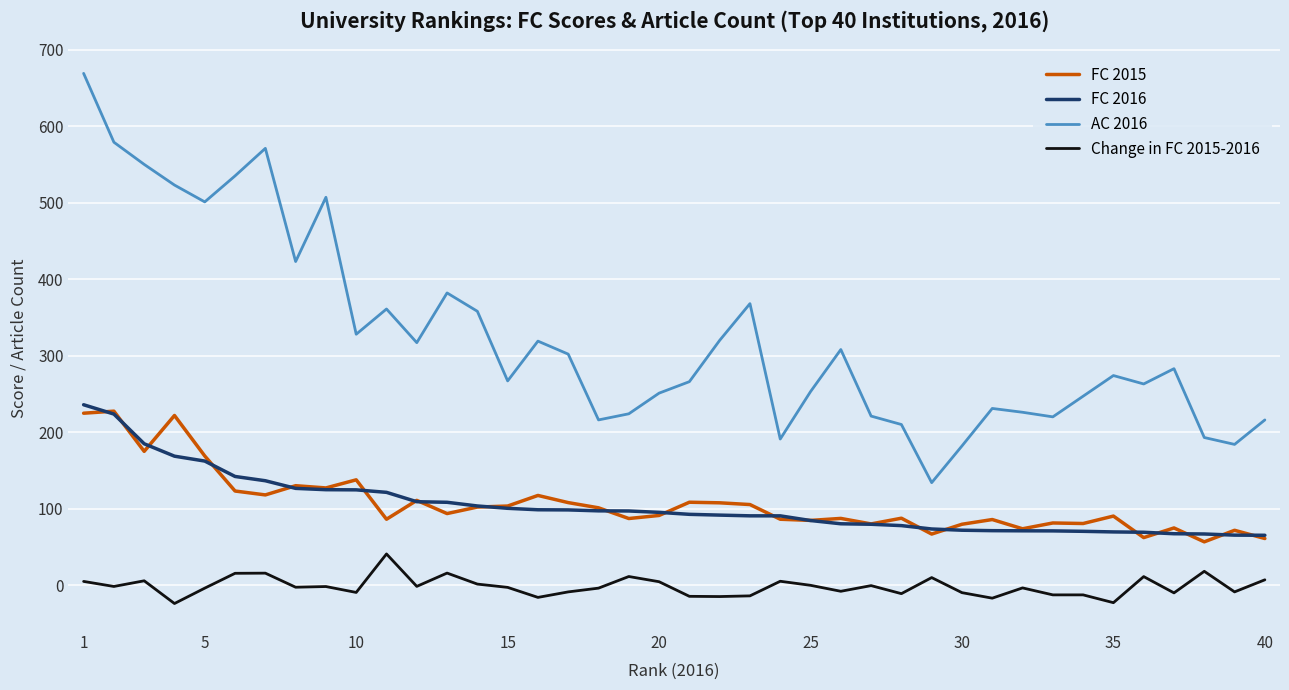

What is the maximum value shown in the chart?

669.0